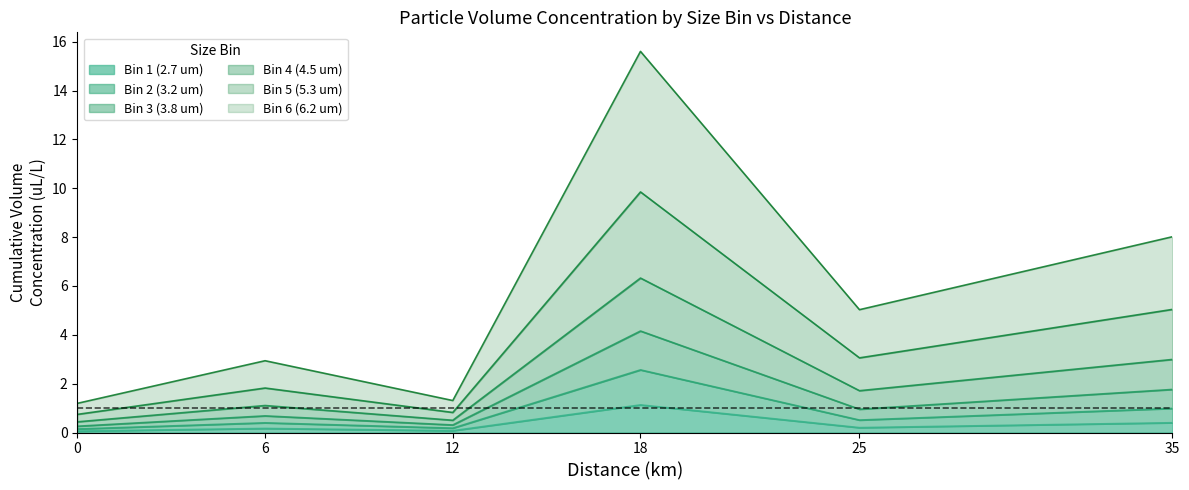

At which category is the sum across all series the highest?

18